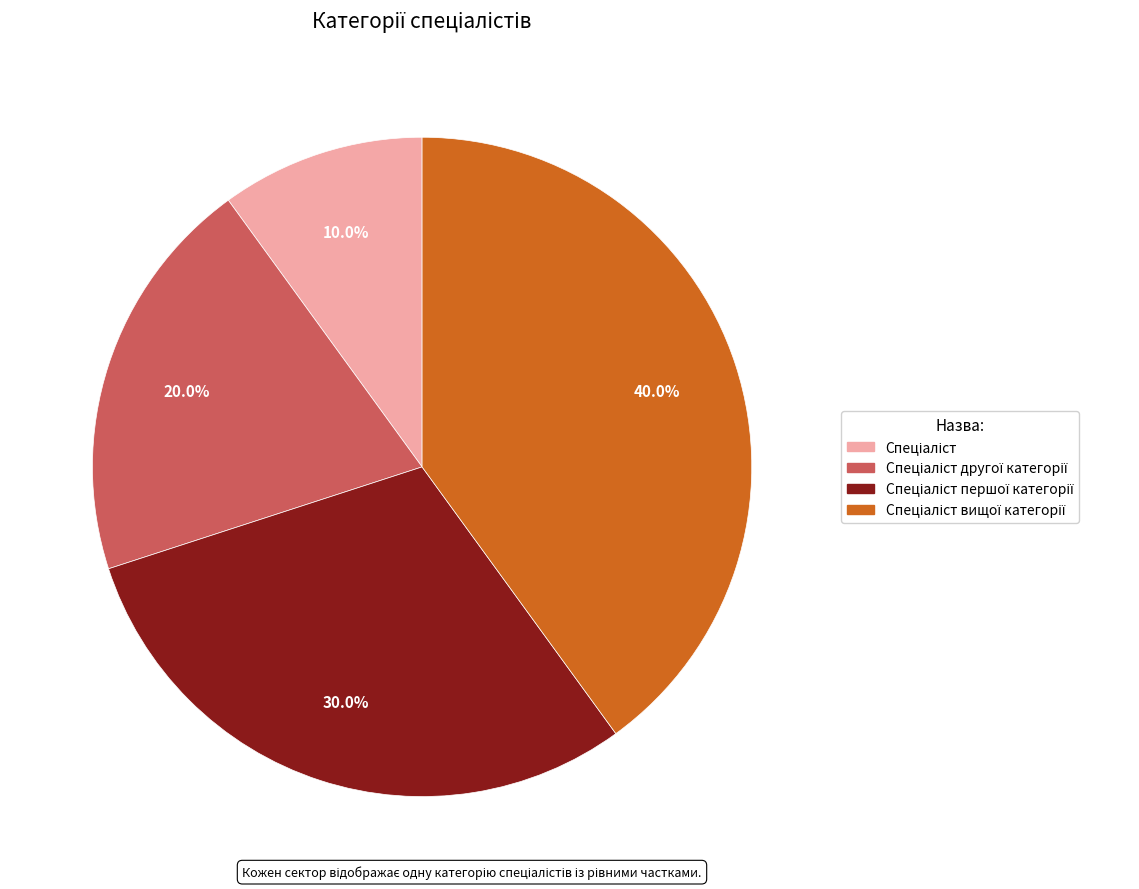

How many segments does this pie chart have?

4